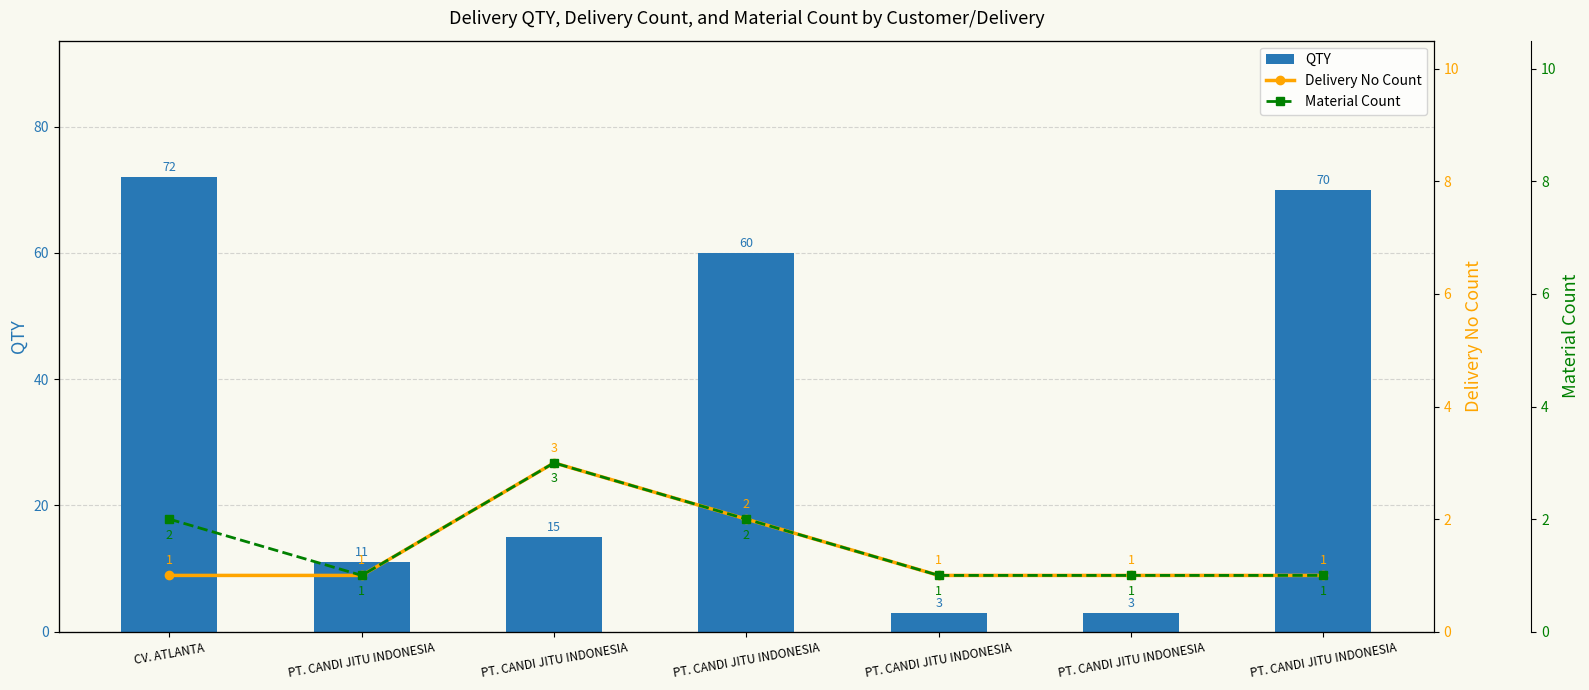

What are all the series names shown in the legend?

QTY, Delivery No Count, Material Count